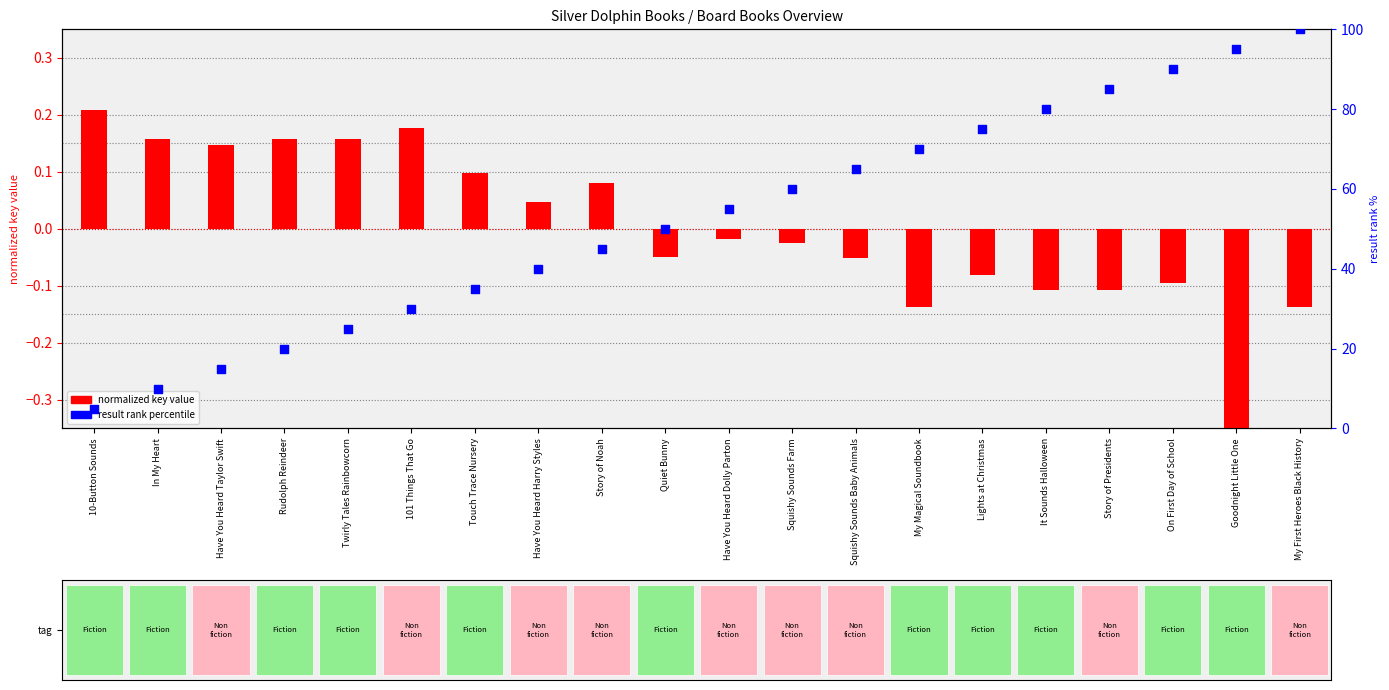

At how many categories does at least one series exceed 40?

12